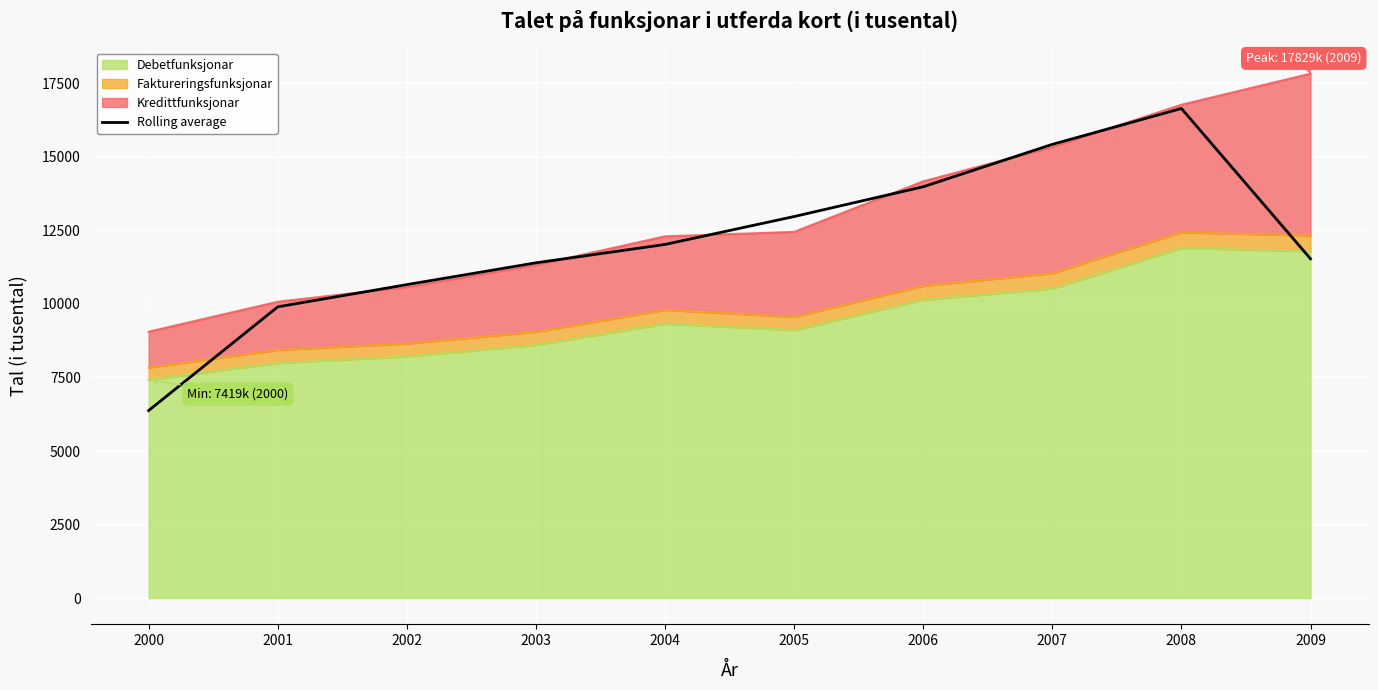

The chart shows a value of 27484.2 at 2007. True or false?

False